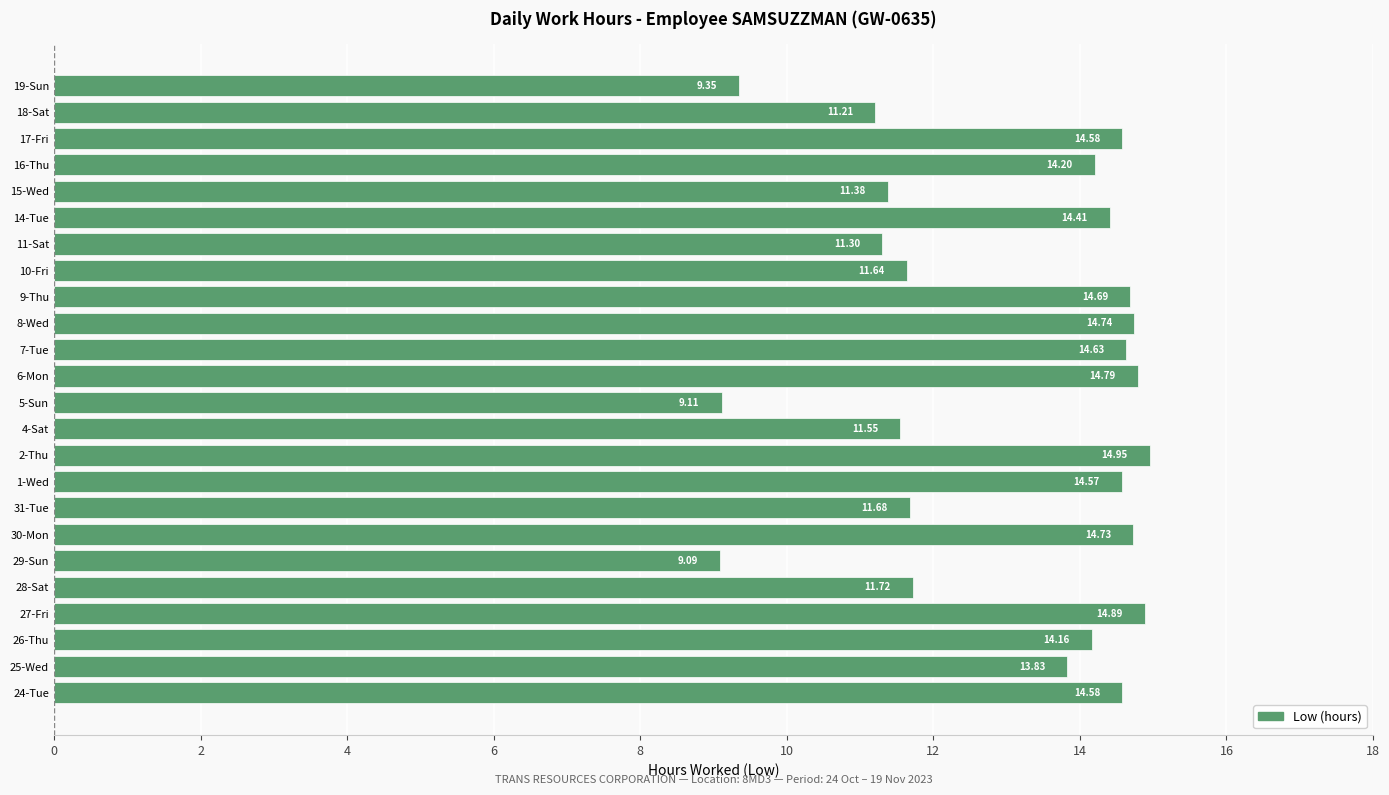

What is the minimum value shown in the chart?

9.1